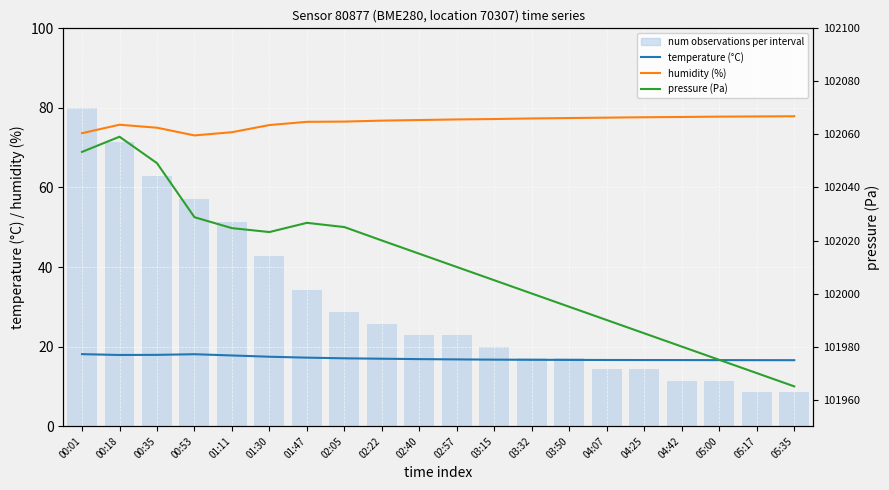

Between 00:01 and 00:18, which series saw the biggest shift?

num observations per interval